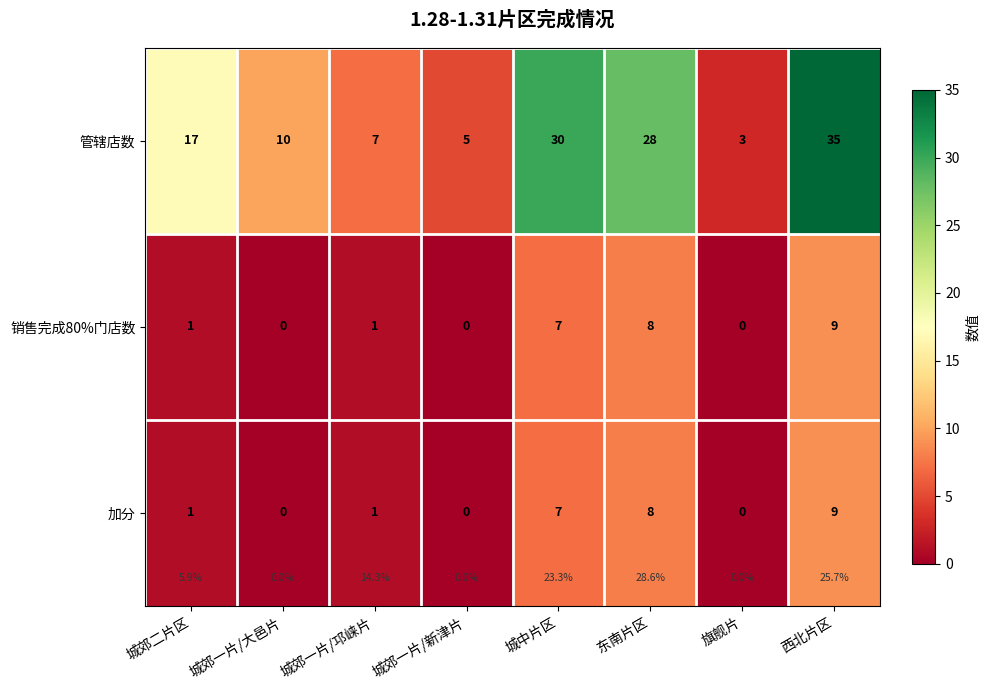

Which label corresponds to the smallest value in the chart?

城郊一片/大邑片